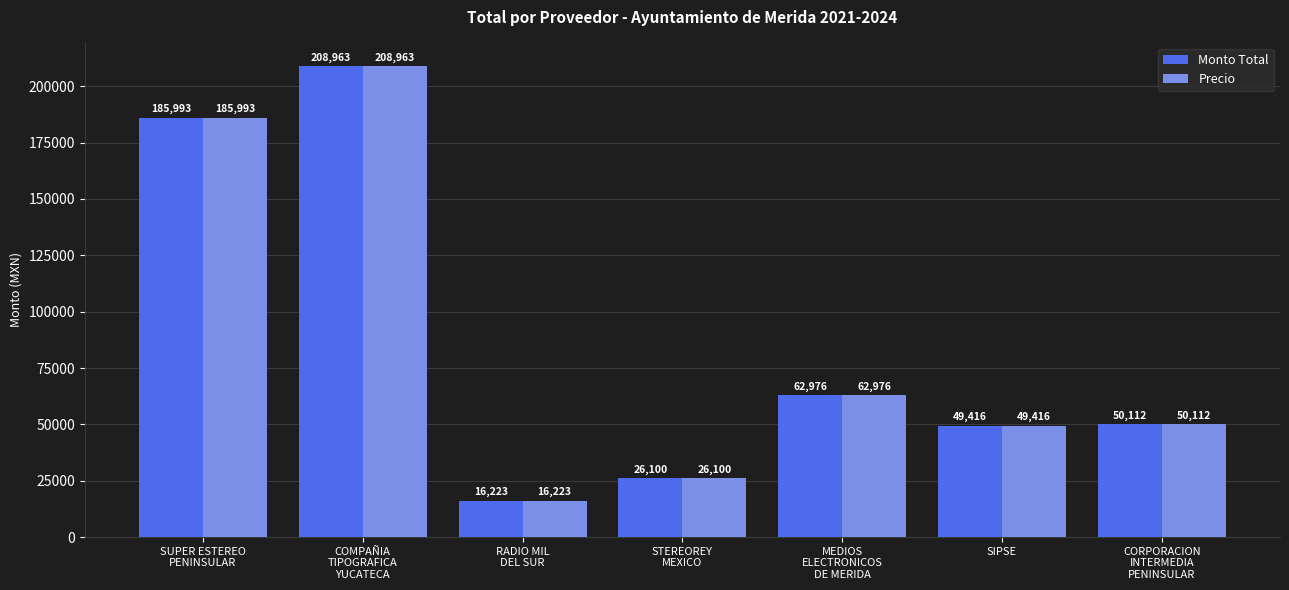

What is the maximum value for Monto Total?

208963.7